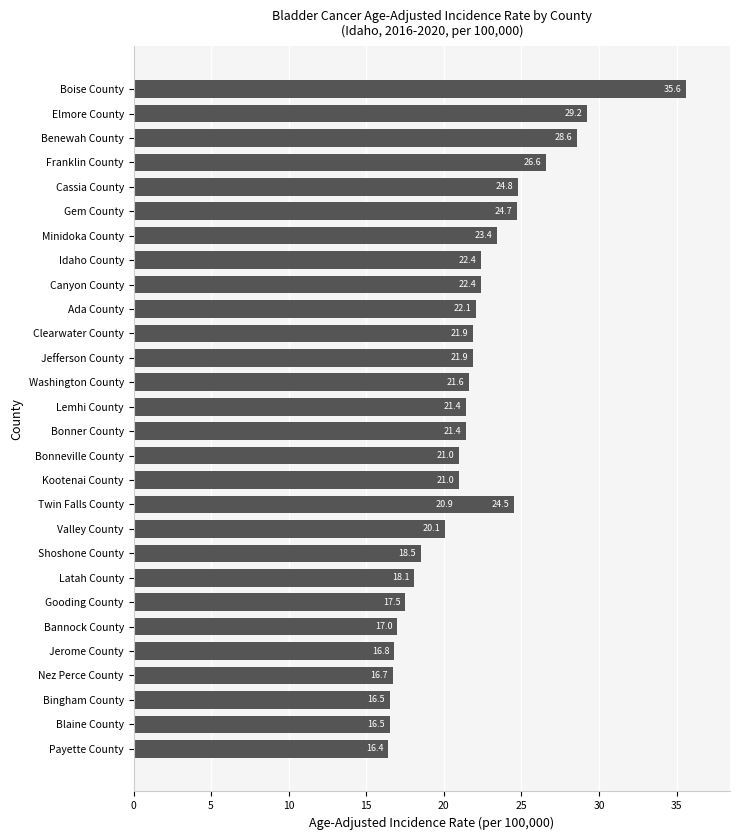

How many bars are there in total?

29